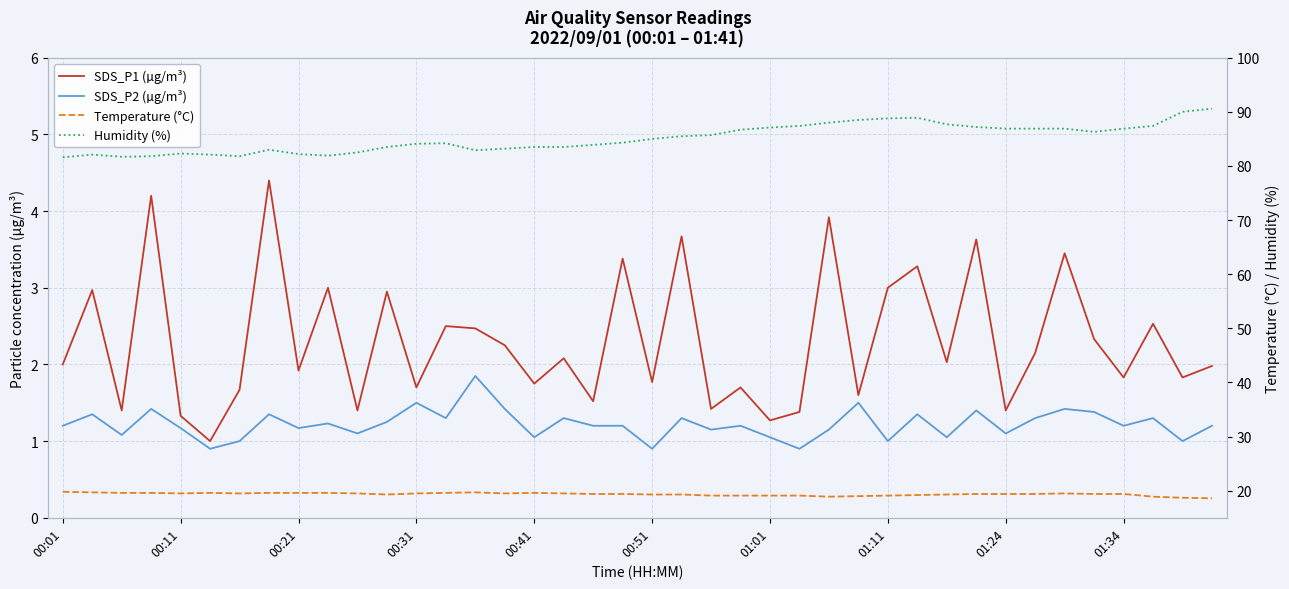

Count the number of categories in the chart.

40